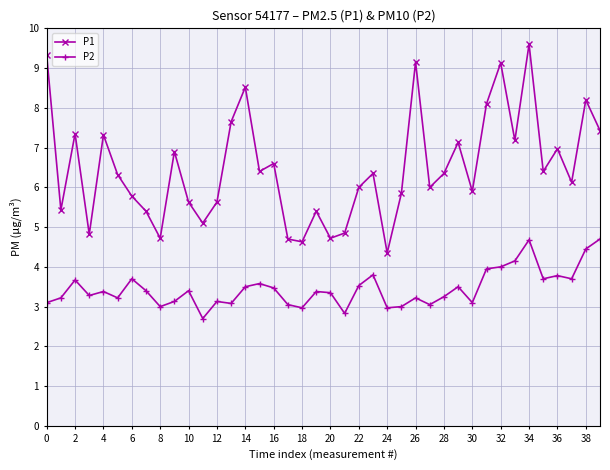

Which series has the largest range (max minus min)?

P1